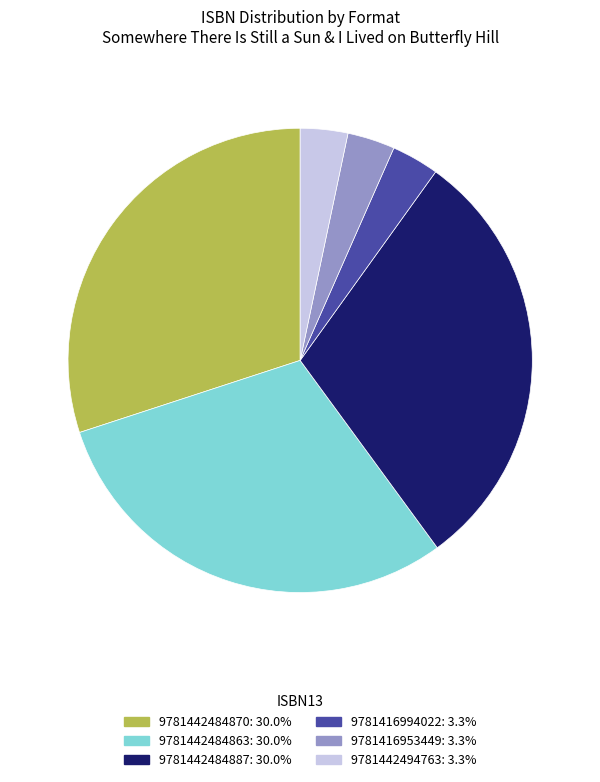

How many slices are in this pie chart?

6